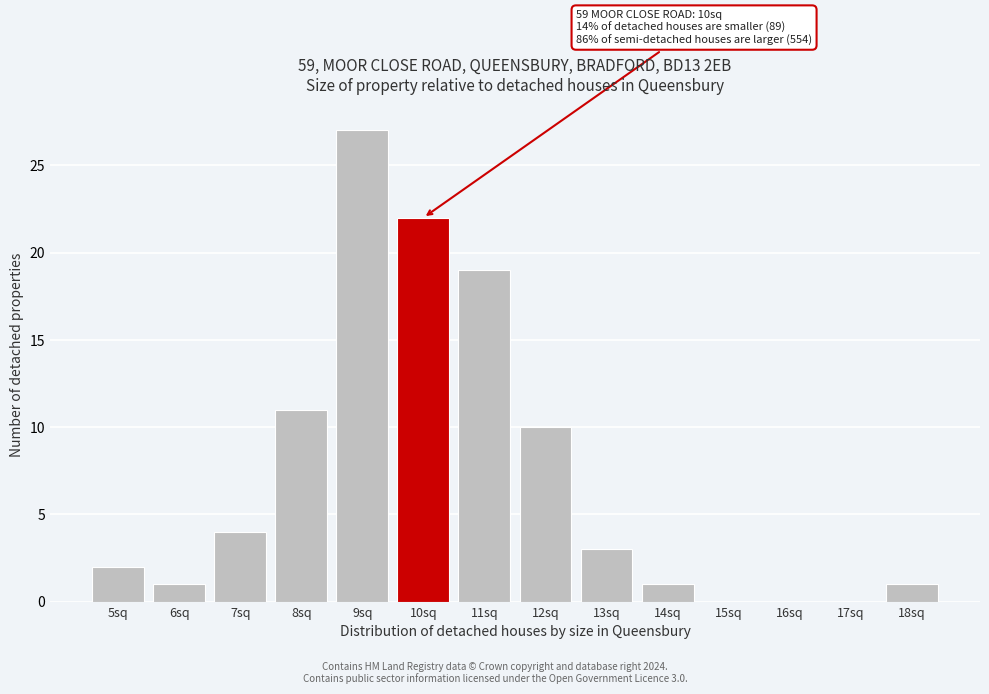

Reading left to right, what are all the values shown in this chart?

5sq=2	6sq=1	7sq=4	8sq=11	9sq=27	10sq=22	11sq=19	12sq=10	13sq=3	14sq=1	15sq=0	16sq=0	17sq=0	18sq=1